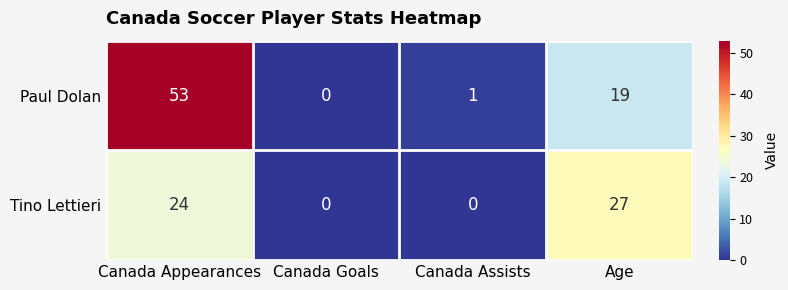

Which series has the largest total across all categories?

Paul Dolan